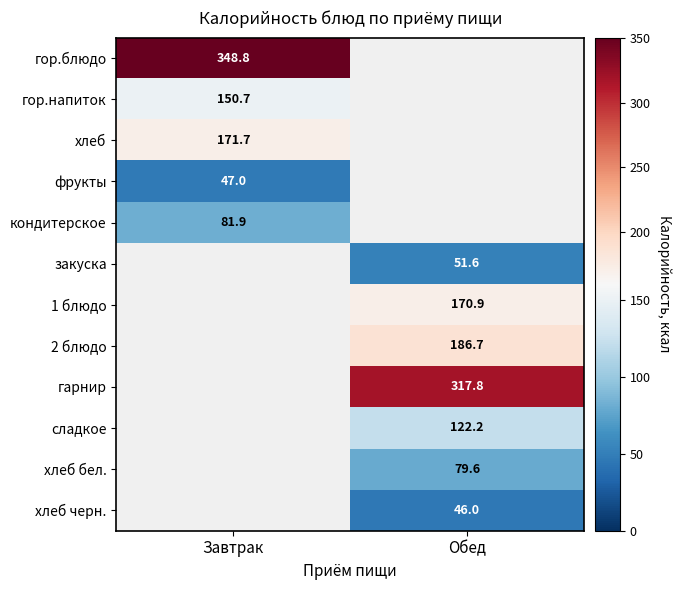

At which category does the chart reach its peak across all series?

Завтрак